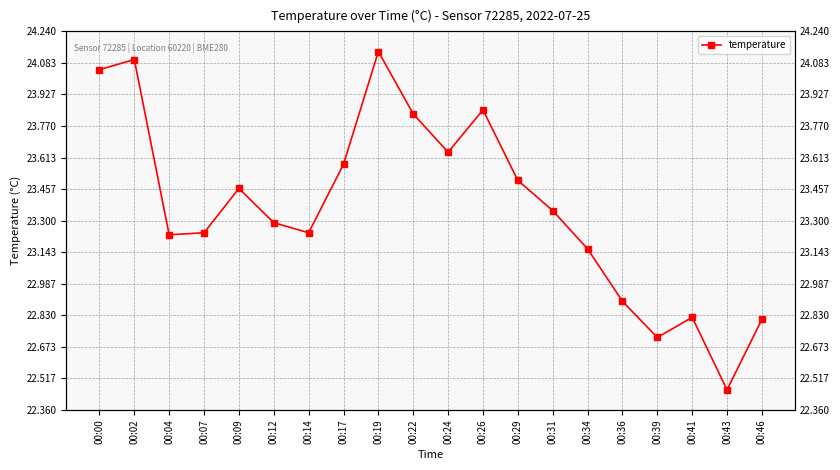

How many interior local valleys (lower than both neighbors) does the data have?

5